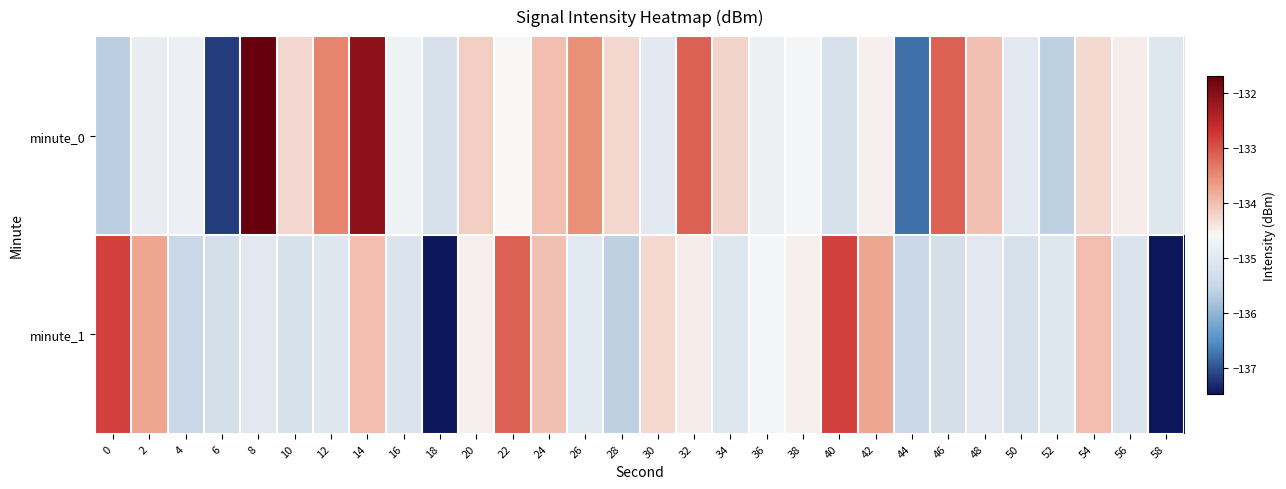

Rank the series by their maximum value, from highest to lowest.

minute_0, minute_1